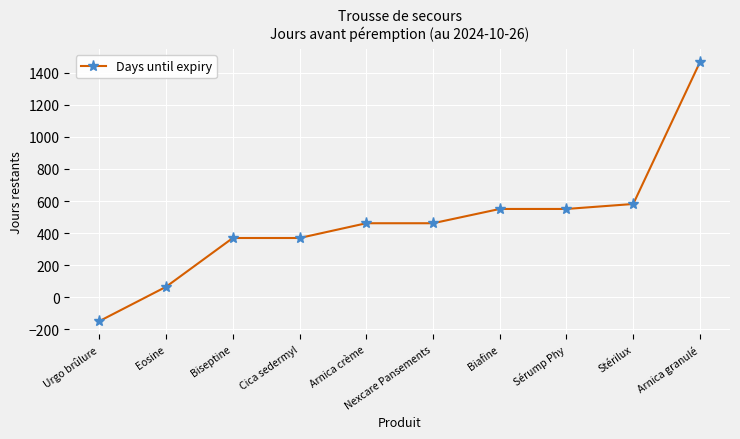

What is the average value?

473